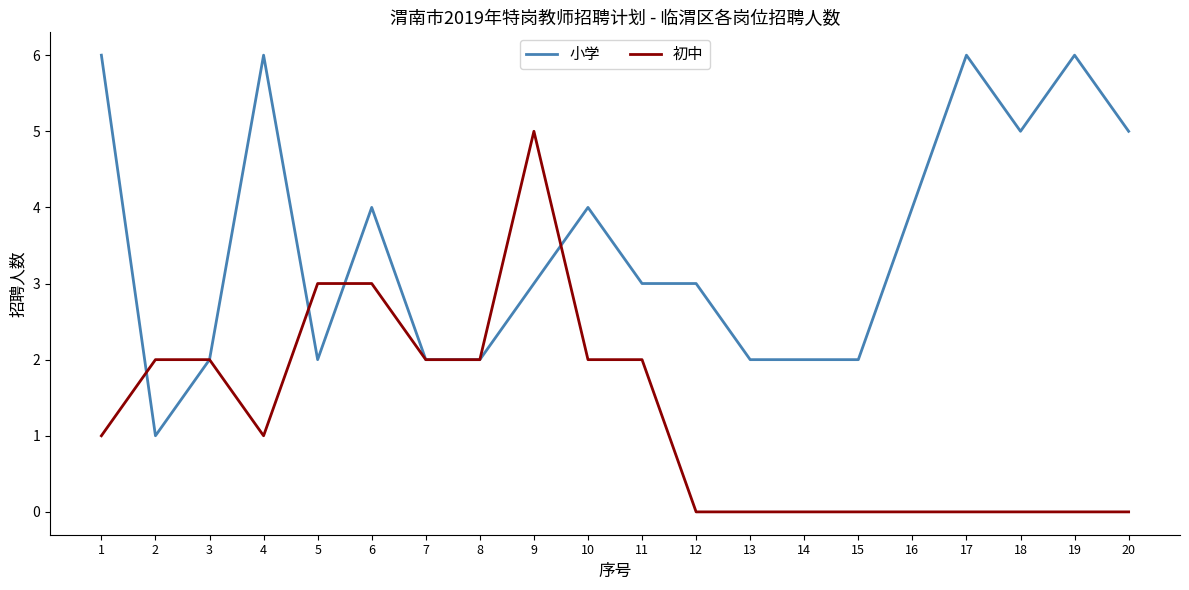

Between 3 and 15, which series saw the biggest shift?

初中